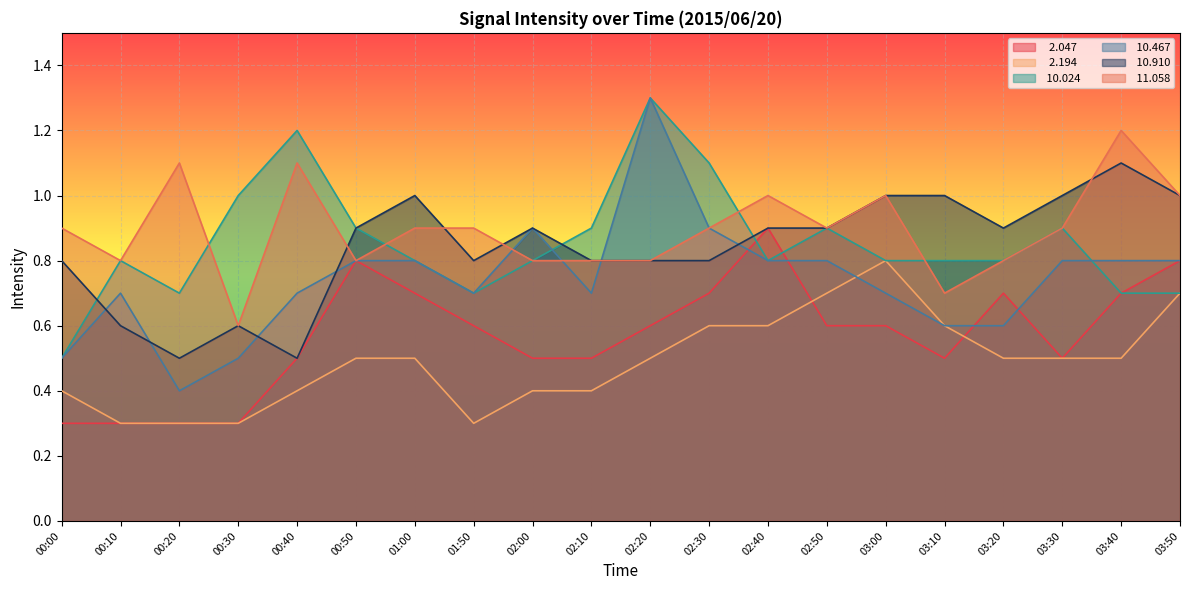

What is the label of the 17th point from the left?

03:20